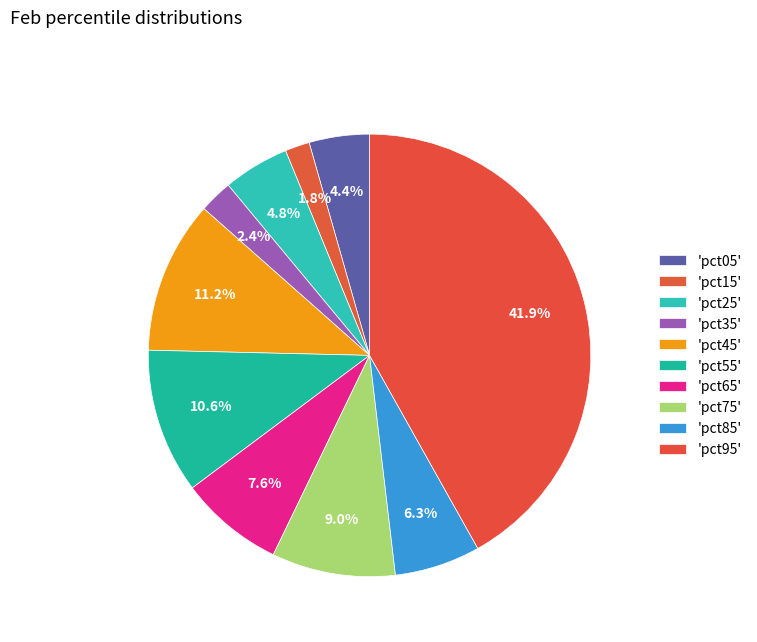

How many segments does this pie chart have?

10